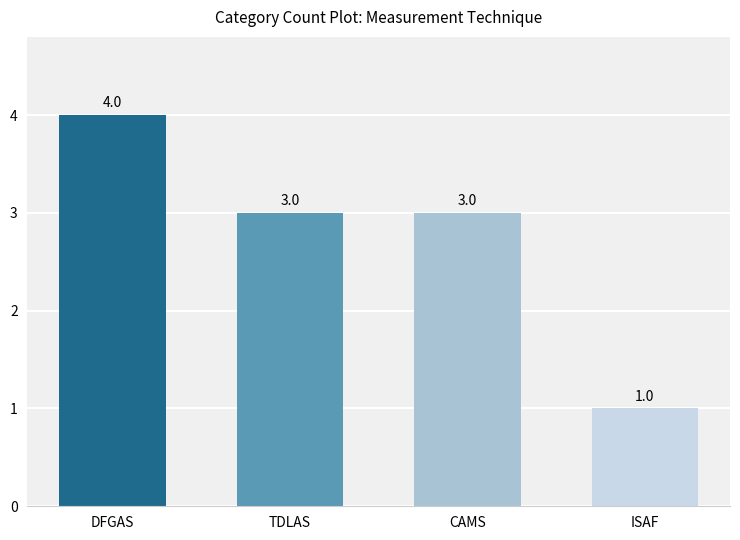

Reading right to left, extract all data points from this chart.

ISAF=1	CAMS=3	TDLAS=3	DFGAS=4